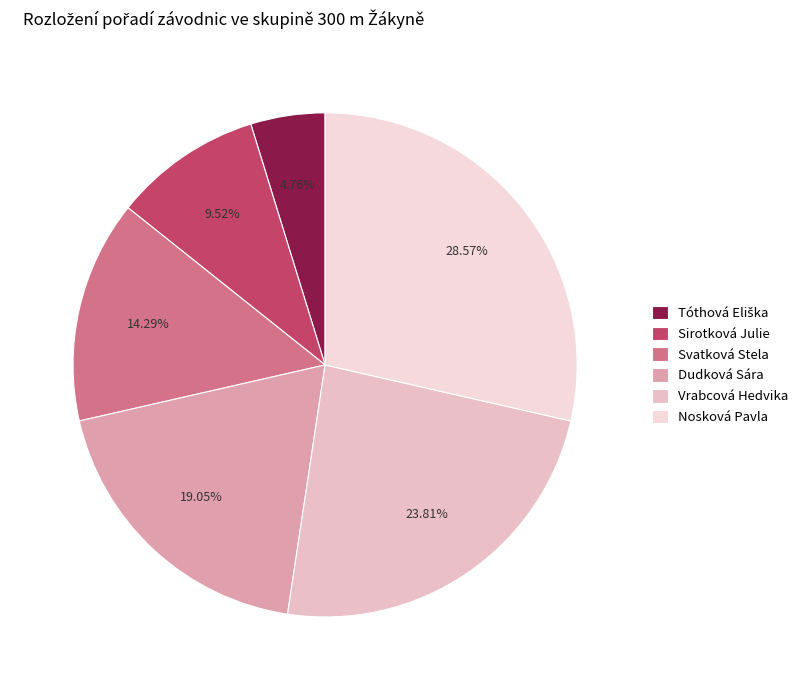

Does Vrabcová Hedvika account for over 50% of the chart?

No